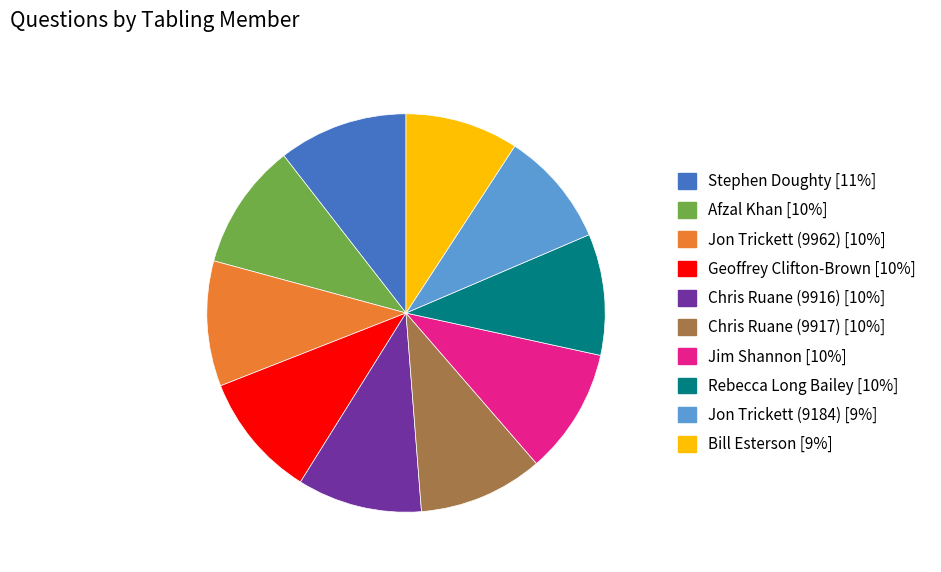

Is there a majority slice in this chart?

No